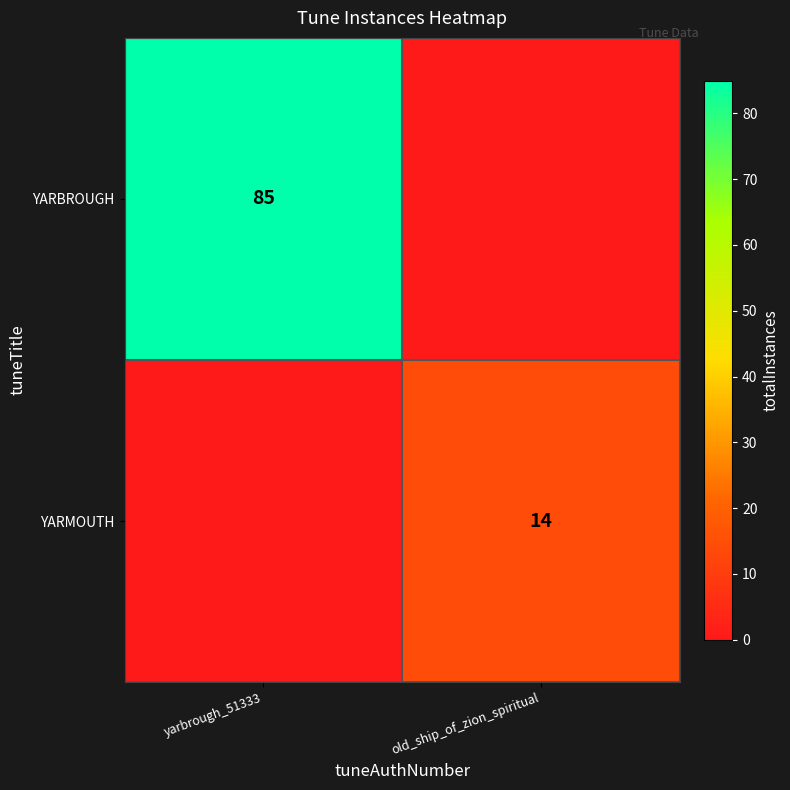

The YARBROUGH series shows 85 at yarbrough_51333. True or false?

True